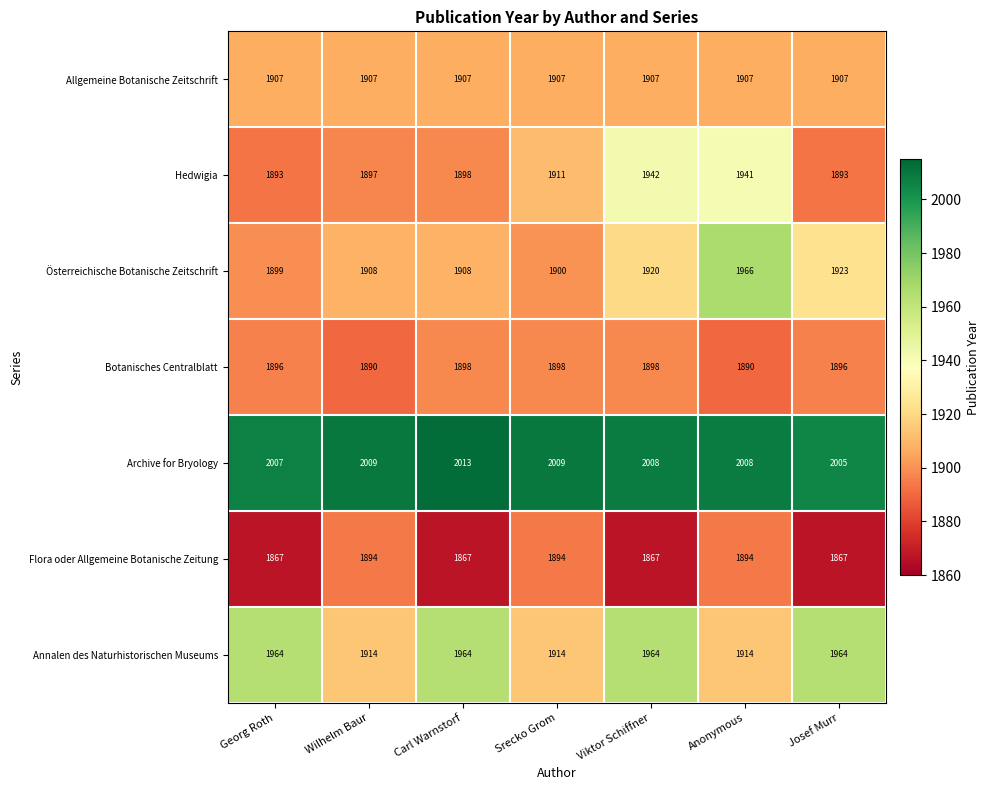

Rank the series by their maximum value, from lowest to highest.

Flora oder Allgemeine Botanische Zeitung, Botanisches Centralblatt, Allgemeine Botanische Zeitschrift, Hedwigia, Annalen des Naturhistorischen Museums, Österreichische Botanische Zeitschrift, Archive for Bryology